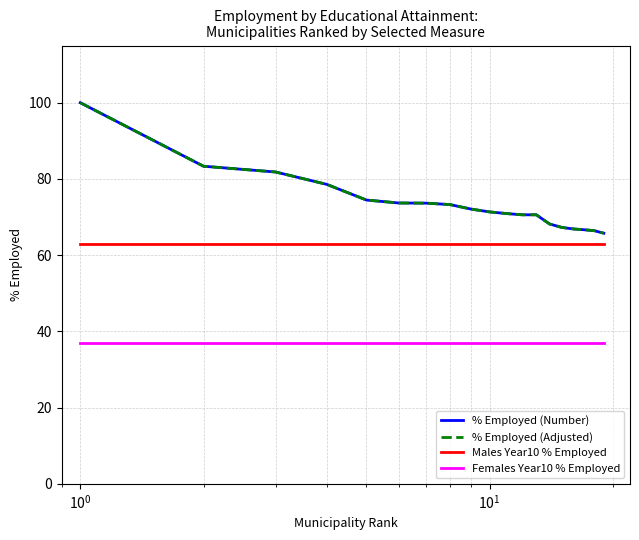

True or false: % Employed (Number) and Males Year10 % Employed cross at least once.

False